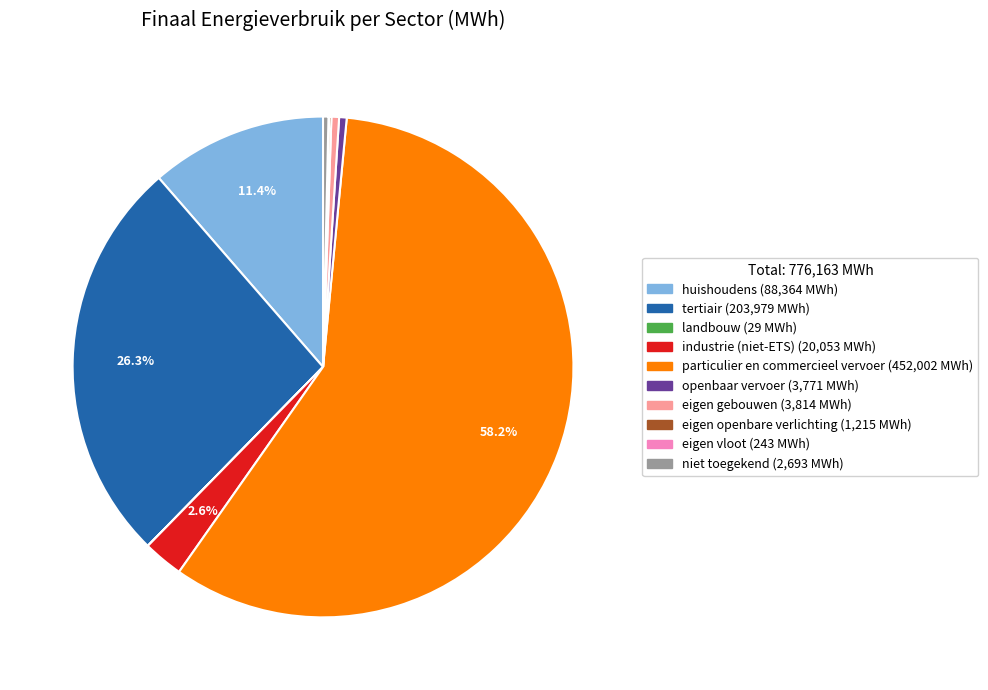

Is the sum of particulier en commercieel vervoer and industrie (niet-ETS) greater than half?

Yes